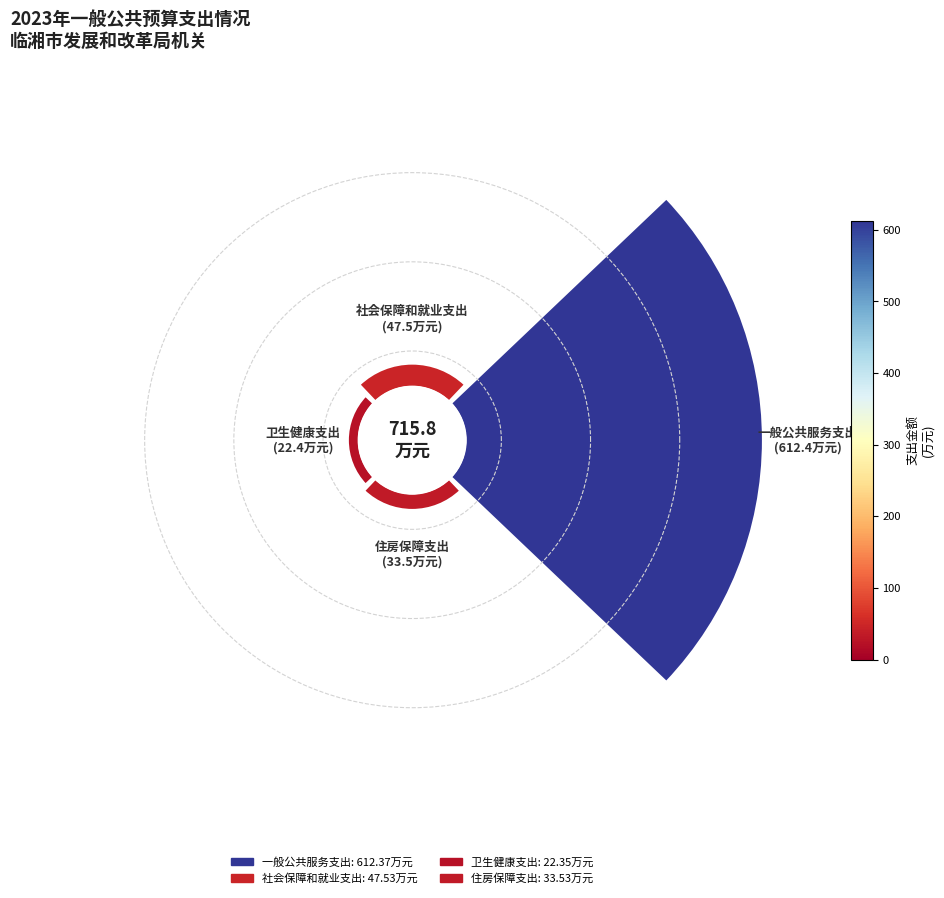

Count the number of slices in the pie.

4